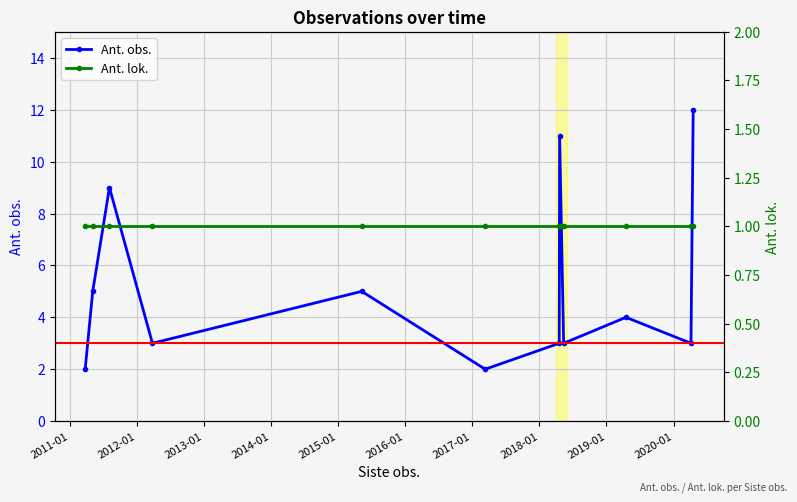

At which label does the data first exceed 4?

2011-05-07